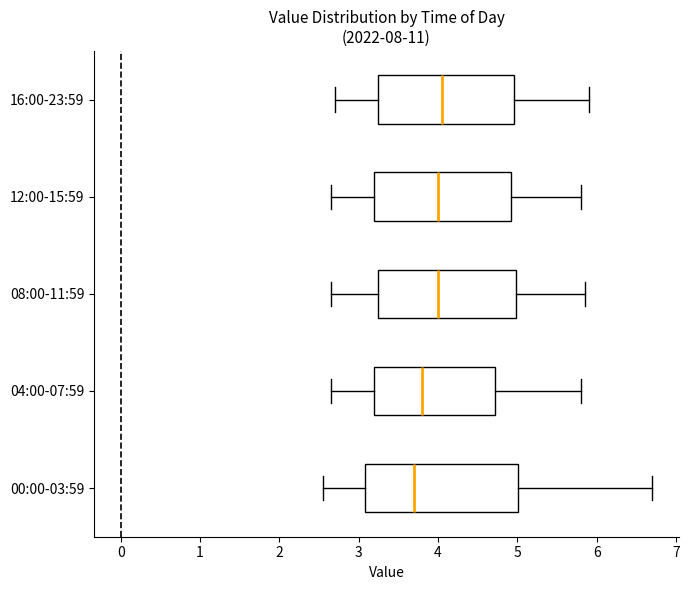

Reading bottom to top, transcribe this box plot: for each box, give where its median line is, the range the box spans, and where its two whiskers end, as read against the x-axis. The values are not printed on the chart, so give them approximately, as read against the axis.

00:00-03:59: median 3.7, box 3.1 to 5.0, whiskers 2.6 to 6.7
04:00-07:59: median 3.8, box 3.2 to 4.7, whiskers 2.7 to 5.8
08:00-11:59: median 4.0, box 3.2 to 5.0, whiskers 2.7 to 5.9
12:00-15:59: median 4.0, box 3.2 to 4.9, whiskers 2.7 to 5.8
16:00-23:59: median 4.1, box 3.2 to 5.0, whiskers 2.7 to 5.9